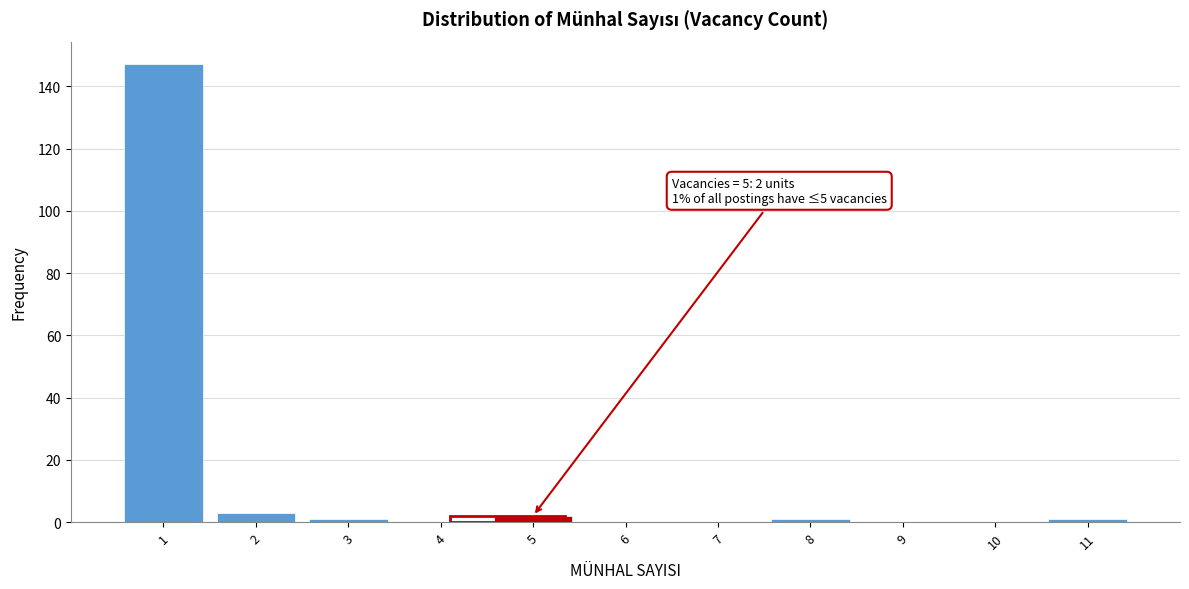

Which range on the x-axis has the tallest bar?

0.5 to 1.5